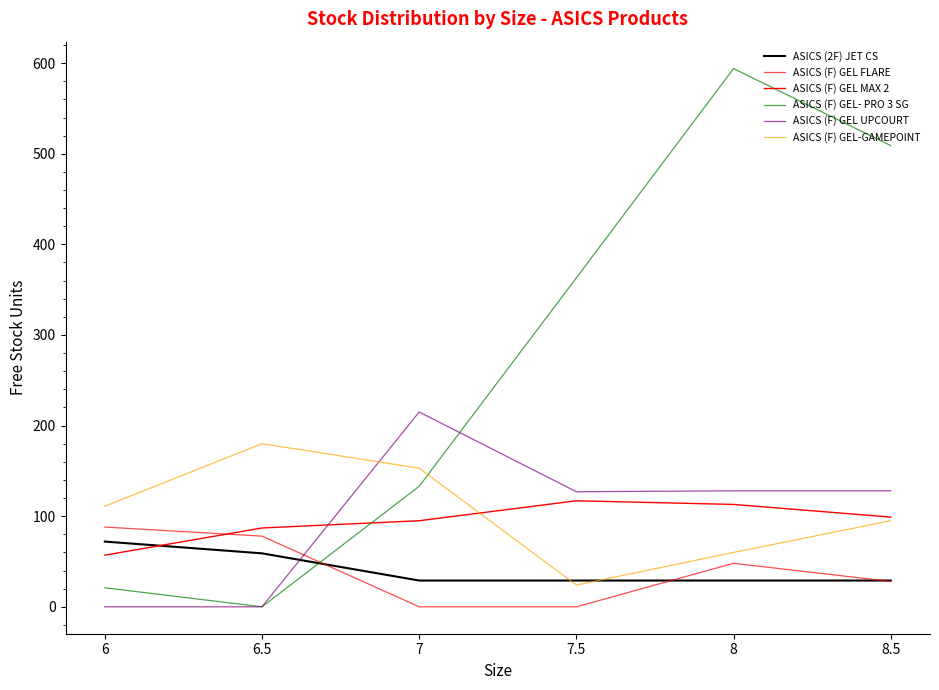

The ASICS (F) GEL- PRO 3 SG series shows 363 at 7.5. True or false?

True